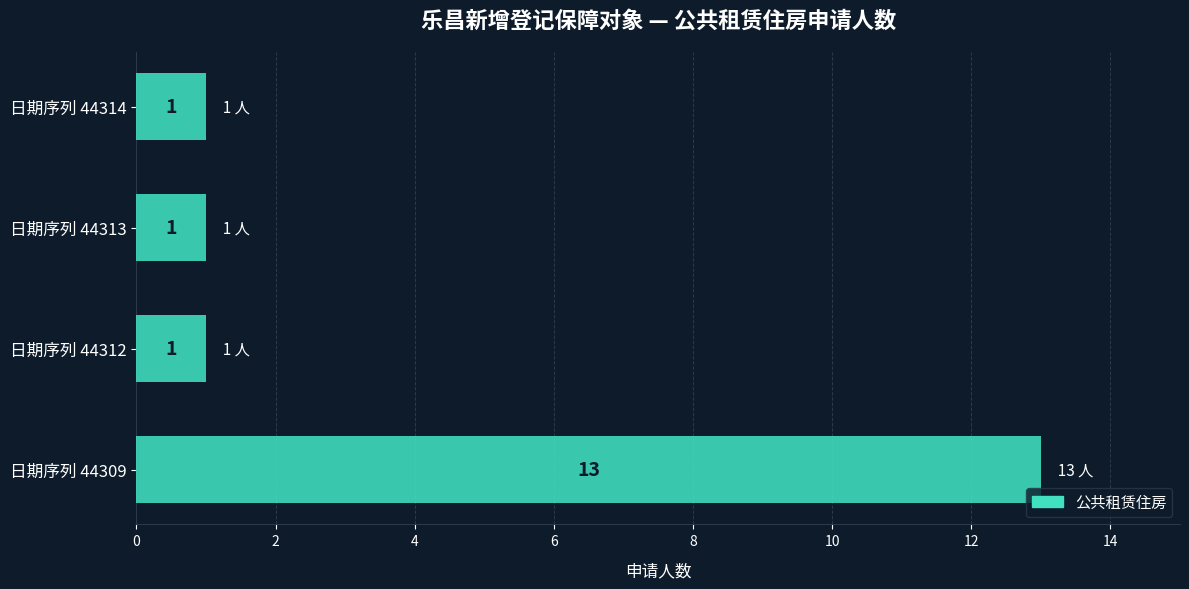

The chart shows a value of 22 at 日期序列 44309. True or false?

False